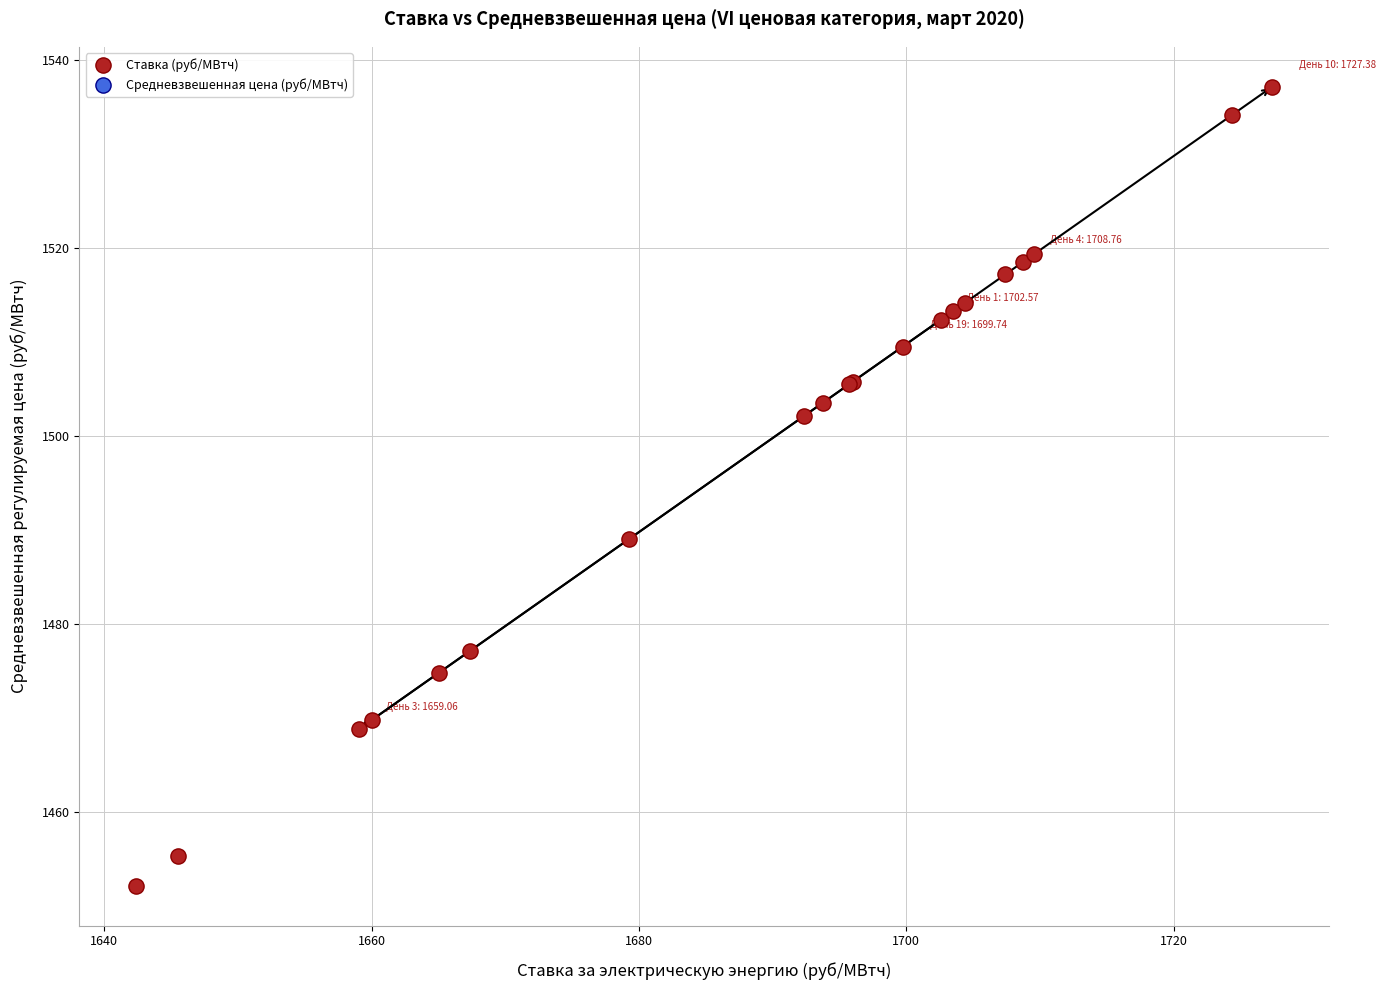

What Y value in the scatter plot is closest to 1494?

1489.1